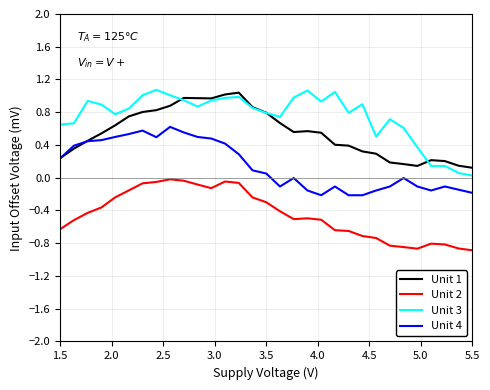

Which series has the largest total across all categories?

Unit 3